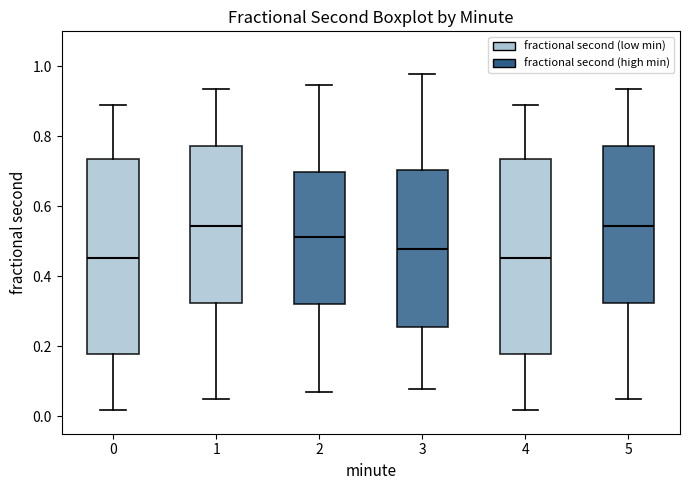

Reading left to right, read every box against the y-axis: the position of its median line, the range the box covers, and the ends of its whiskers. The values are not printed on the chart, so give them approximately, as read against the axis.

0: median 0.46, box 0.18 to 0.74, whiskers 0.02 to 0.90
1: median 0.54, box 0.32 to 0.78, whiskers 0.04 to 0.94
2: median 0.52, box 0.32 to 0.70, whiskers 0.06 to 0.94
3: median 0.48, box 0.26 to 0.70, whiskers 0.08 to 0.98
4: median 0.46, box 0.18 to 0.74, whiskers 0.02 to 0.90
5: median 0.54, box 0.32 to 0.78, whiskers 0.04 to 0.94